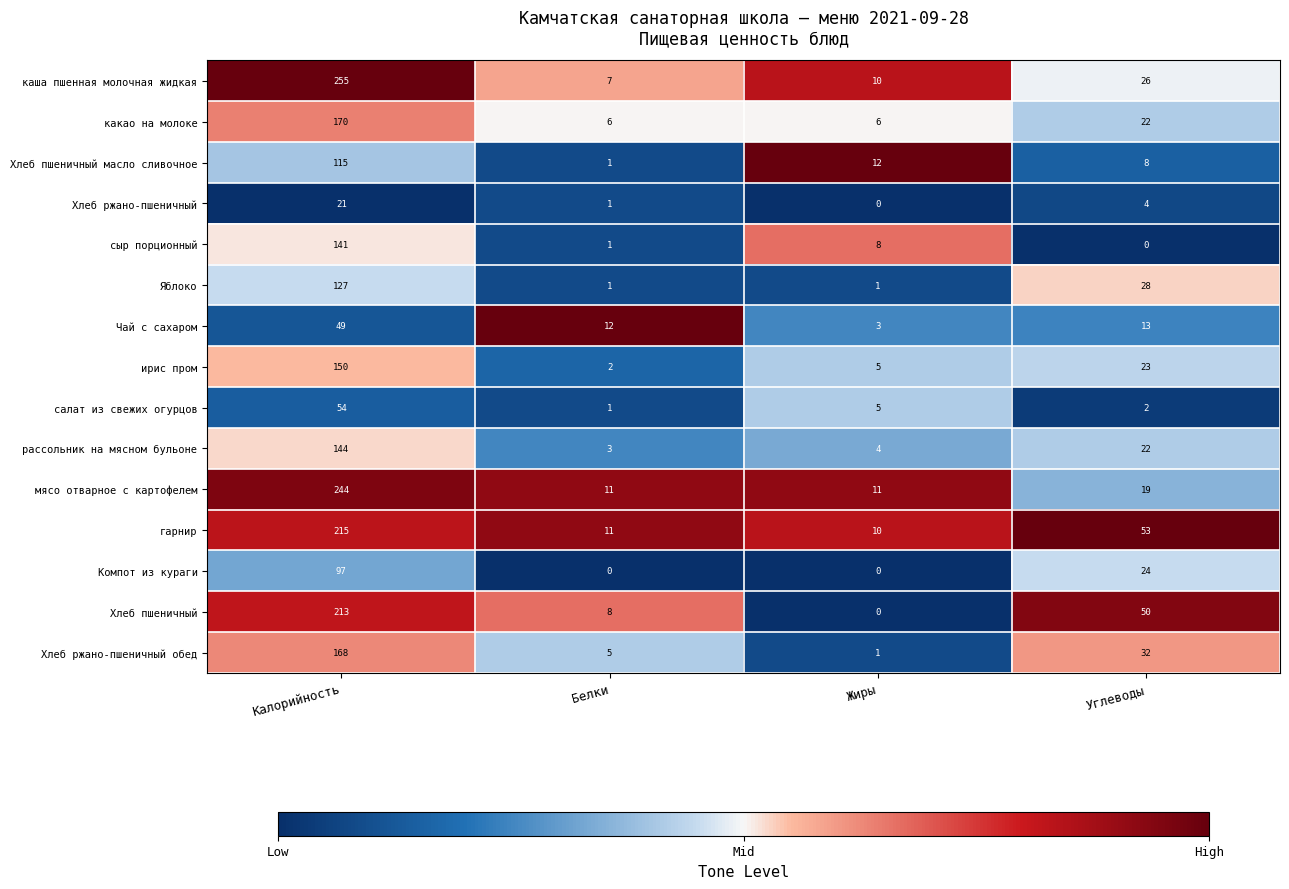

Which series has the widest spread of values?

каша пшенная молочная жидкая